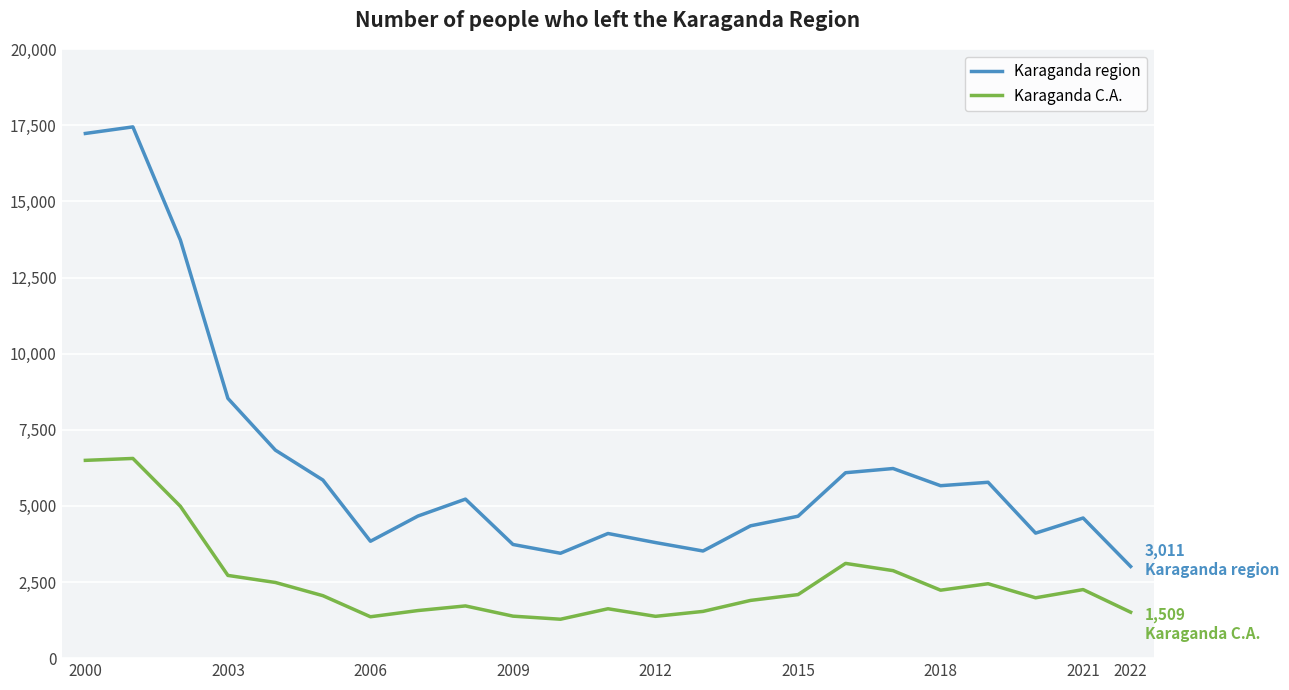

What is the minimum value for Karaganda region?

3011